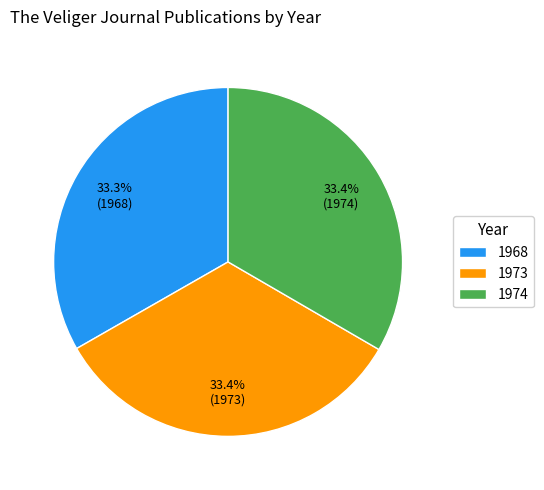

How many slices are in this pie chart?

3